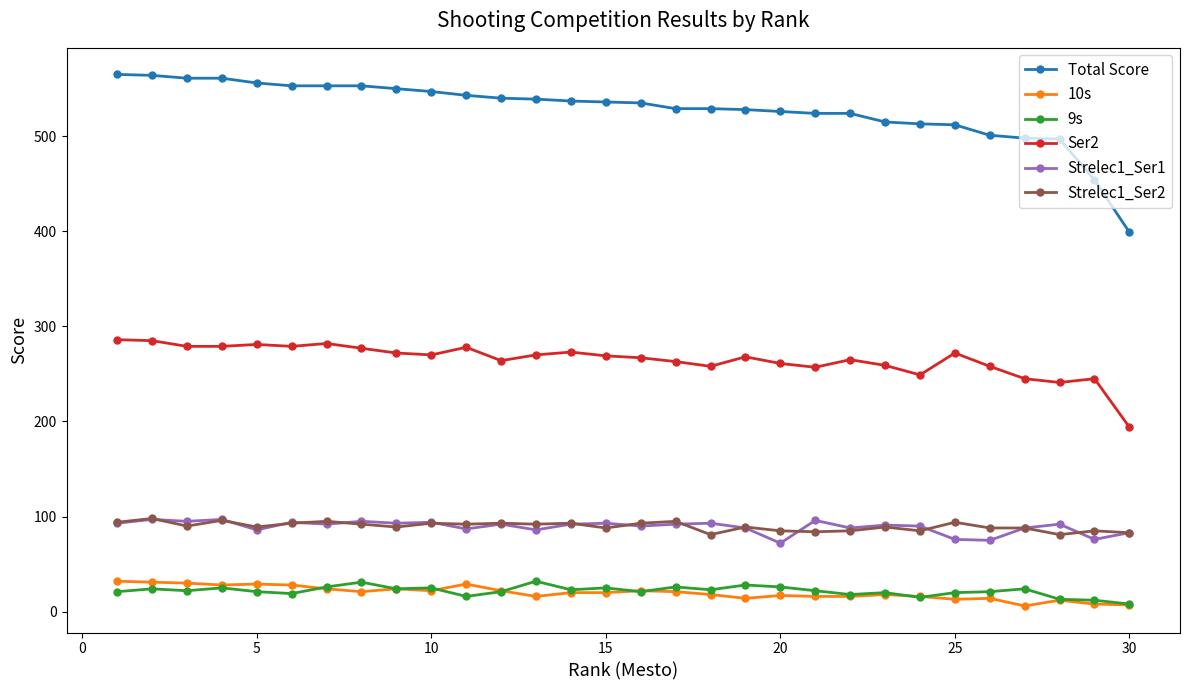

Which series has the widest spread of values?

Total Score